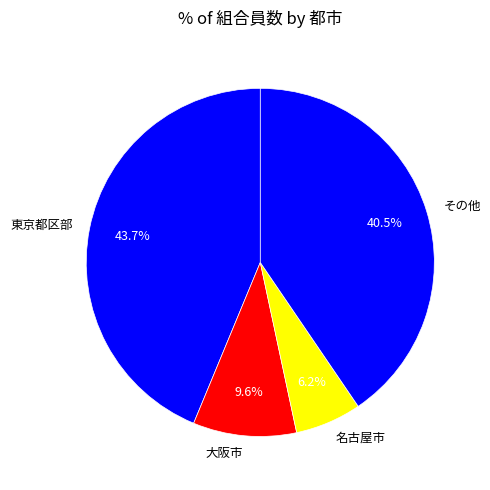

How many segments does this pie chart have?

4